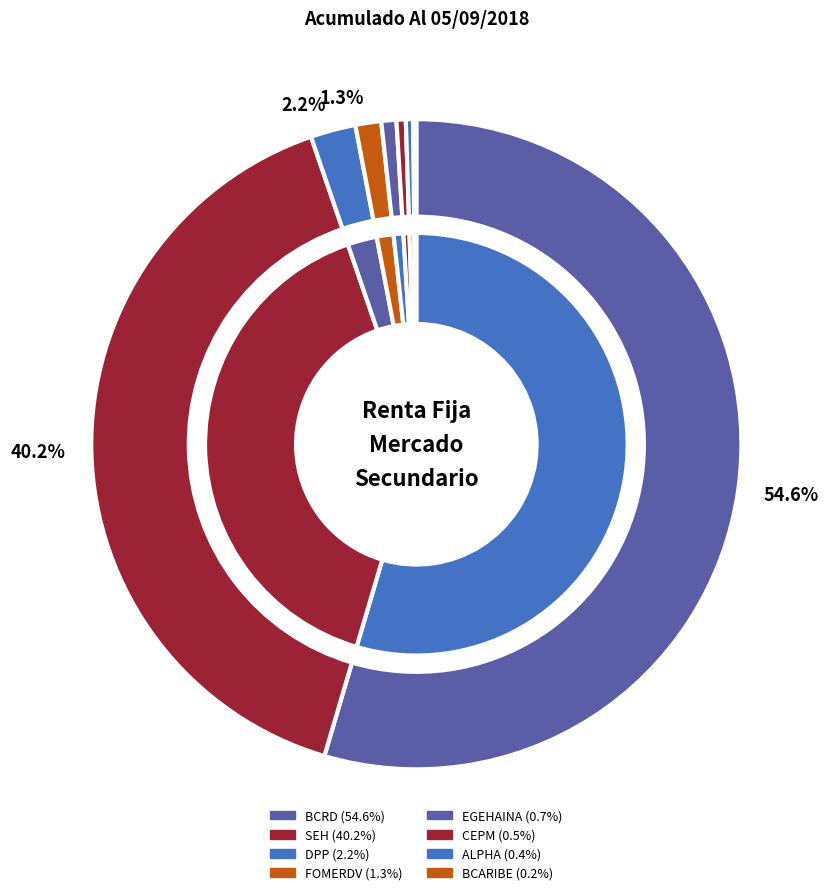

Combined, what portion of the pie is BCARIBE and BCRD?

54.7%